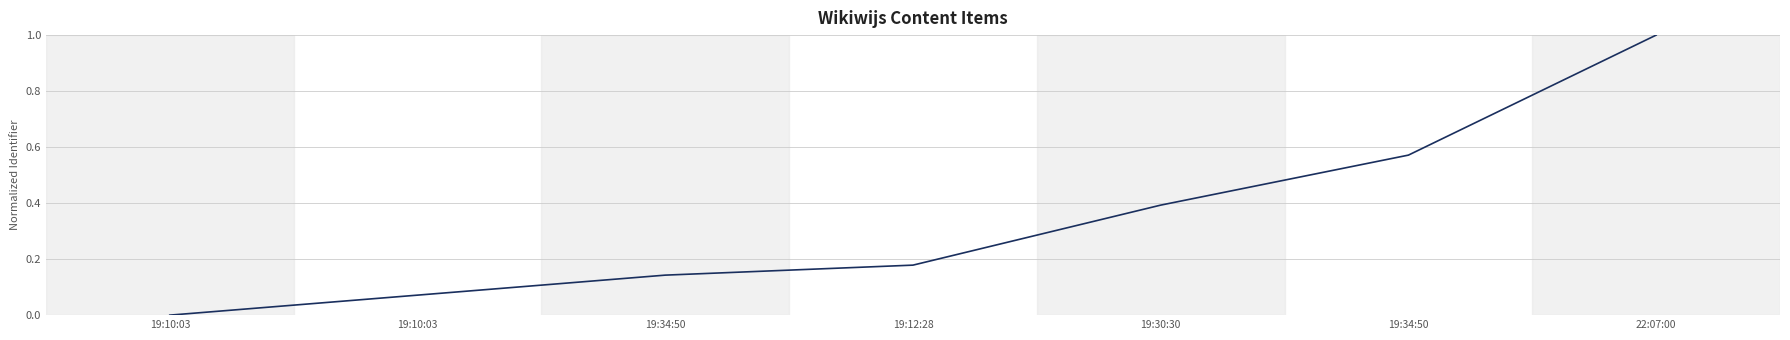

How many positive values are there?

6